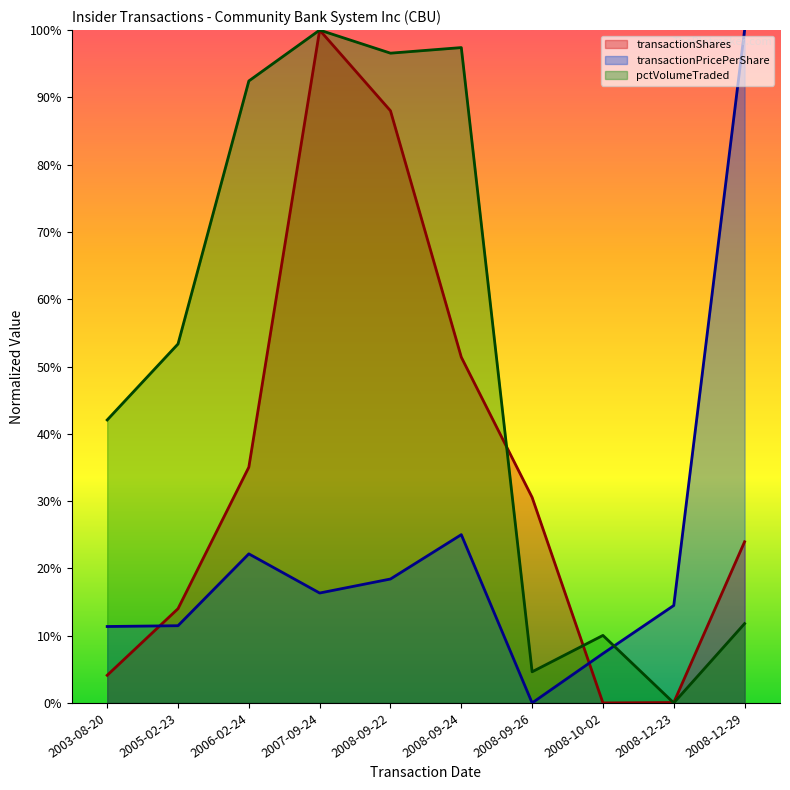

What is the total value across all series at 2006-02-24?

149.6